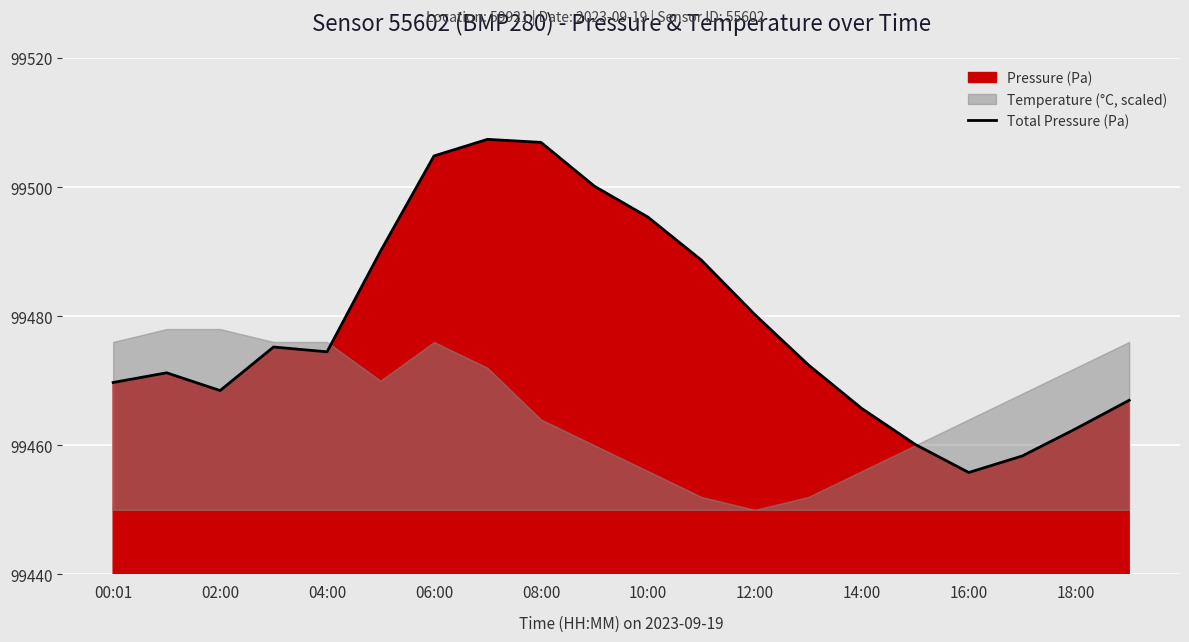

What is the lowest value of the Total Pressure (Pa) series?

99455.8